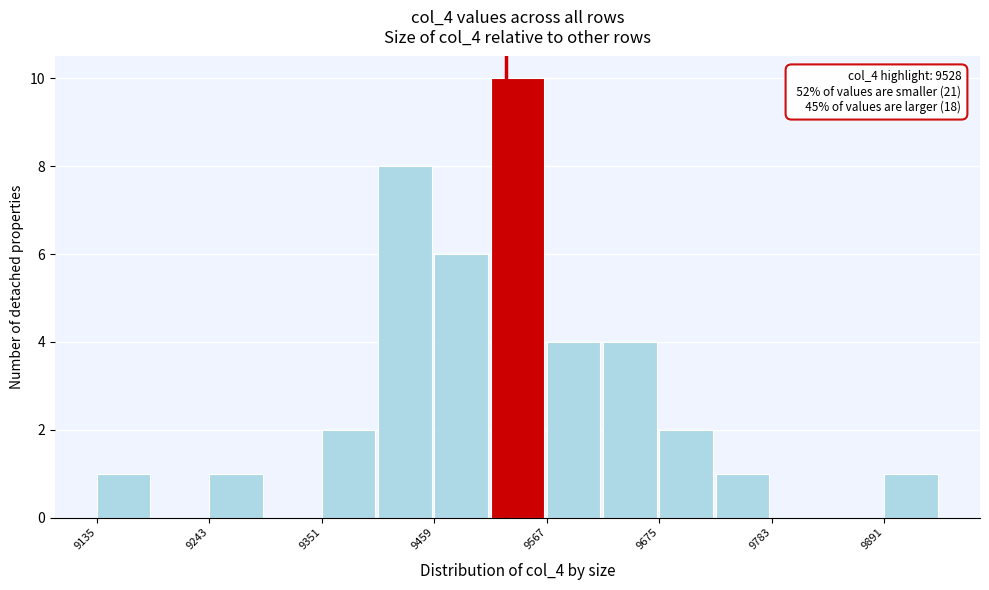

Around what value on the x-axis is the tallest bar? Give the approximate position of its centre, as read against the axis.

9540